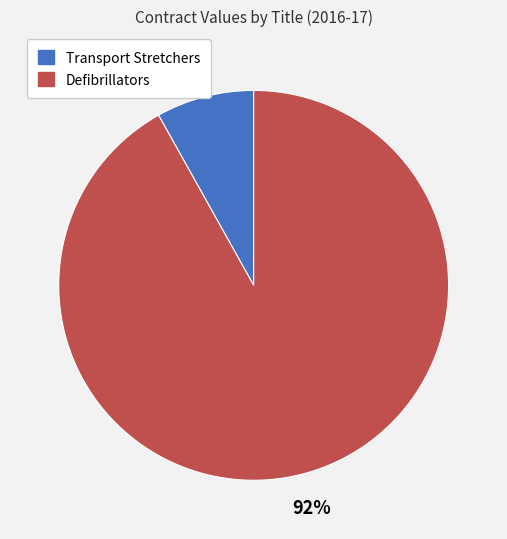

Which slice is the smallest?

Transport Stretchers